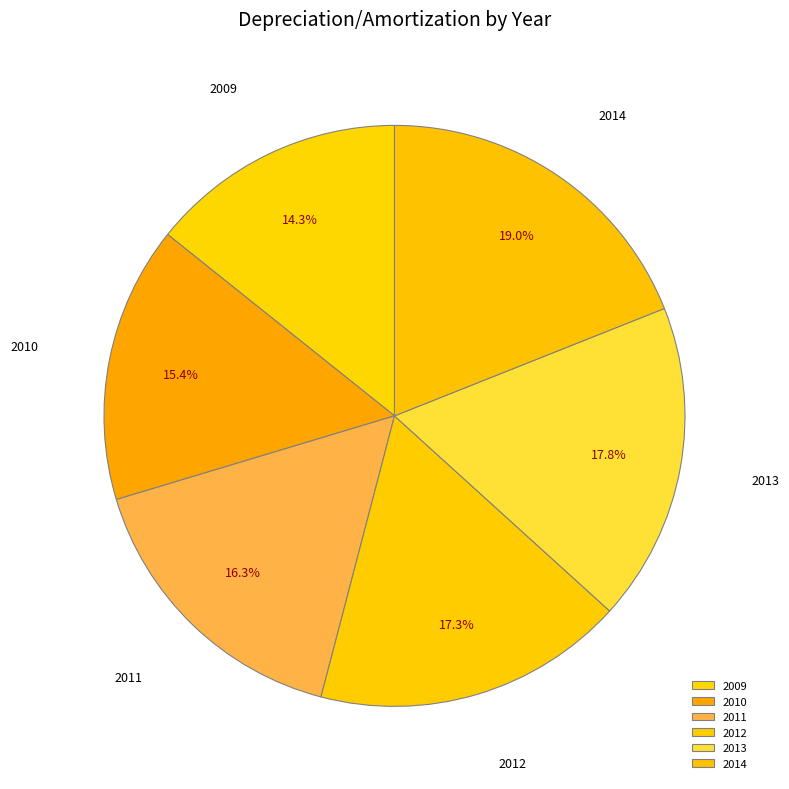

Which slice is the largest?

2014